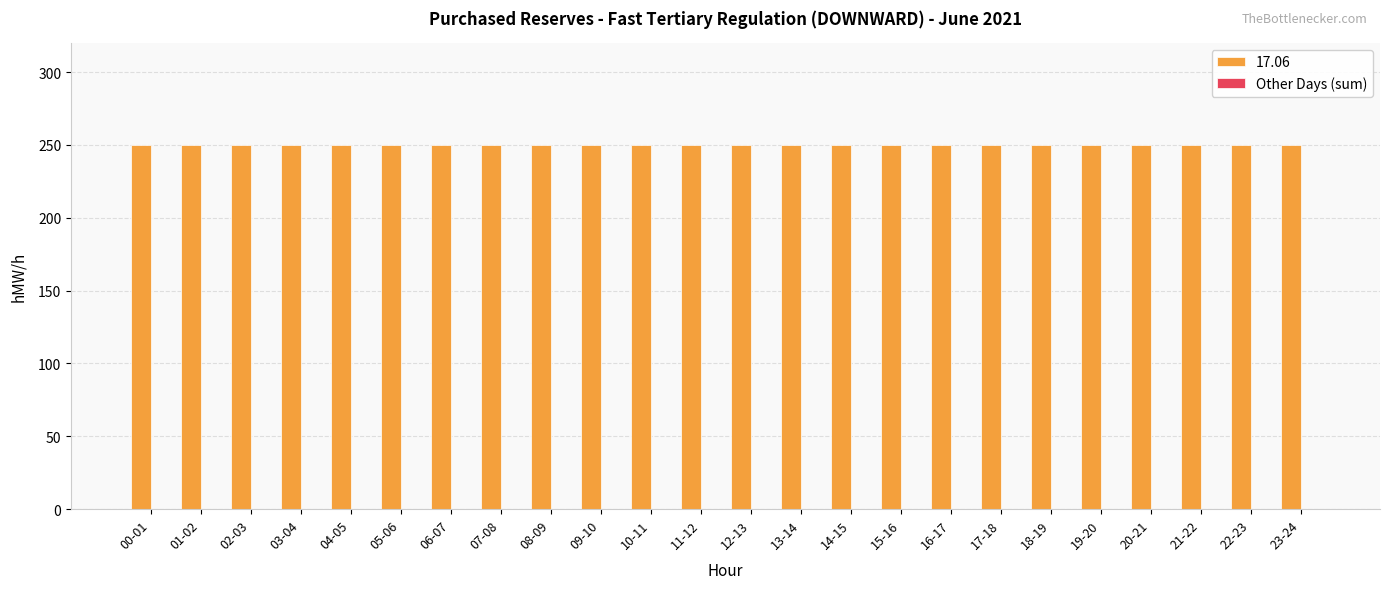

At which category is the sum across all series the highest?

00-01